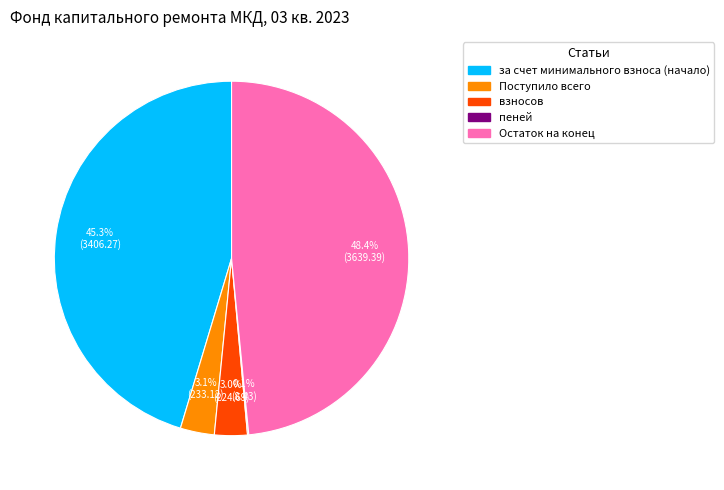

Is there any slice that represents more than half of the pie?

No